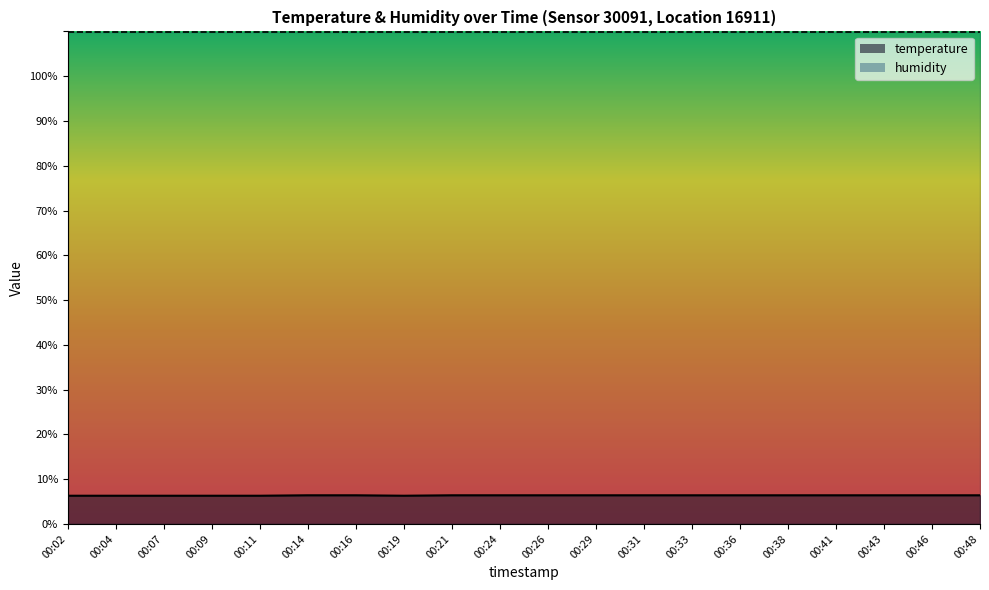

Reading right to left, list all the values displayed in this chart.

6.4	6.4	6.4	6.4	6.4	6.4	6.4	6.4	6.4	6.4	6.4	6.4	6.3	6.4	6.4	6.3	6.3	6.3	6.3	6.3